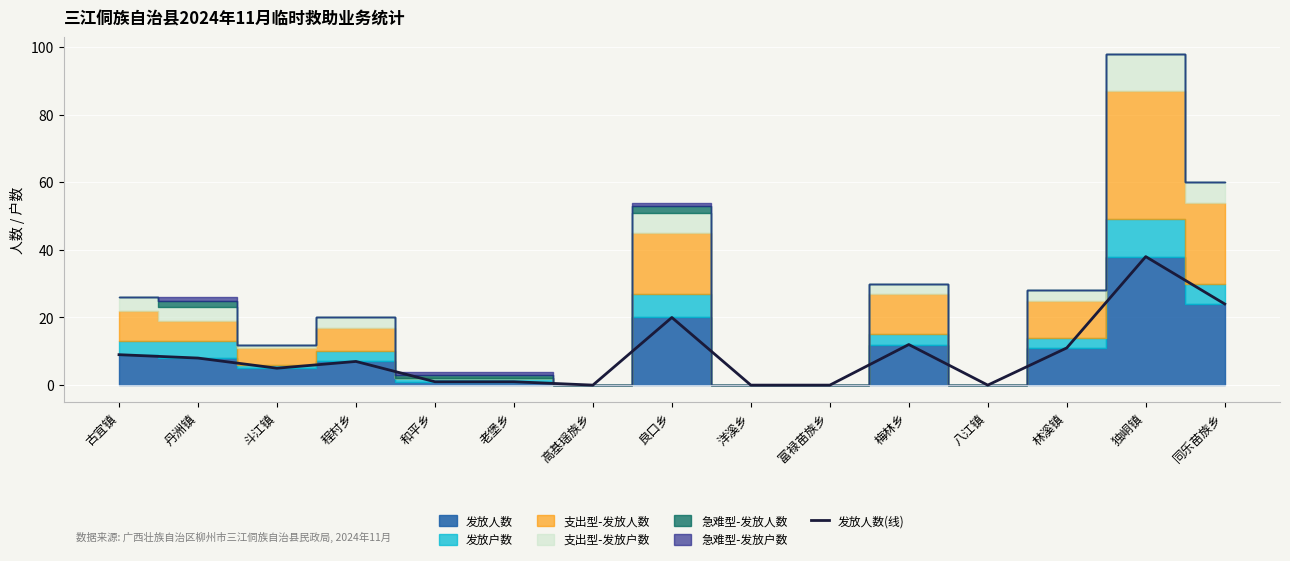

Rank the categories by value from lowest to highest.

高基瑶族乡, 洋溪乡, 富禄苗族乡, 八江镇, 和平乡, 老堡乡, 斗江镇, 程村乡, 丹洲镇, 古宜镇, 林溪镇, 梅林乡, 良口乡, 同乐苗族乡, 独峒镇